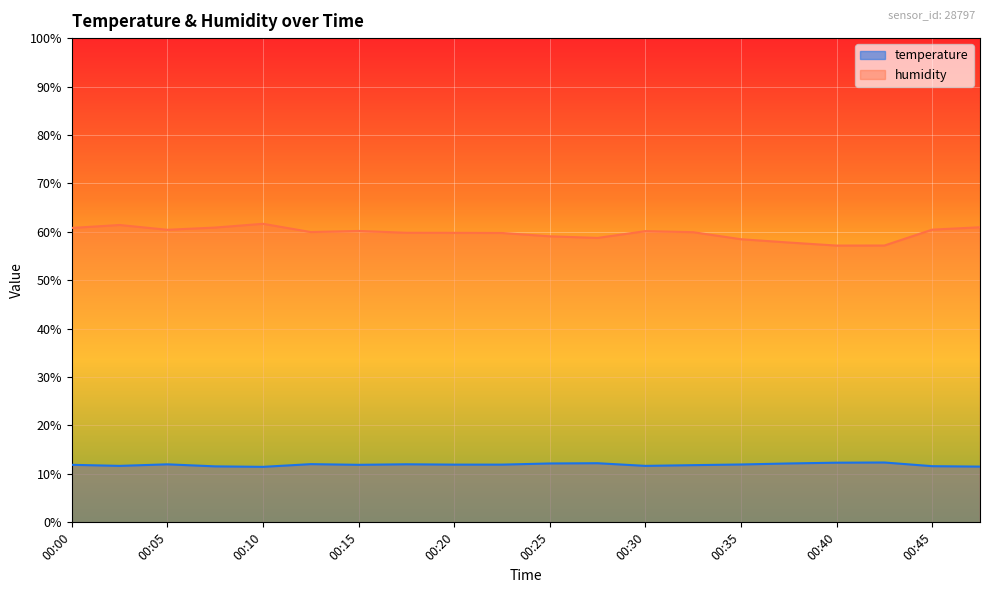

True or false: temperature has more than 2 interior local peaks.

True